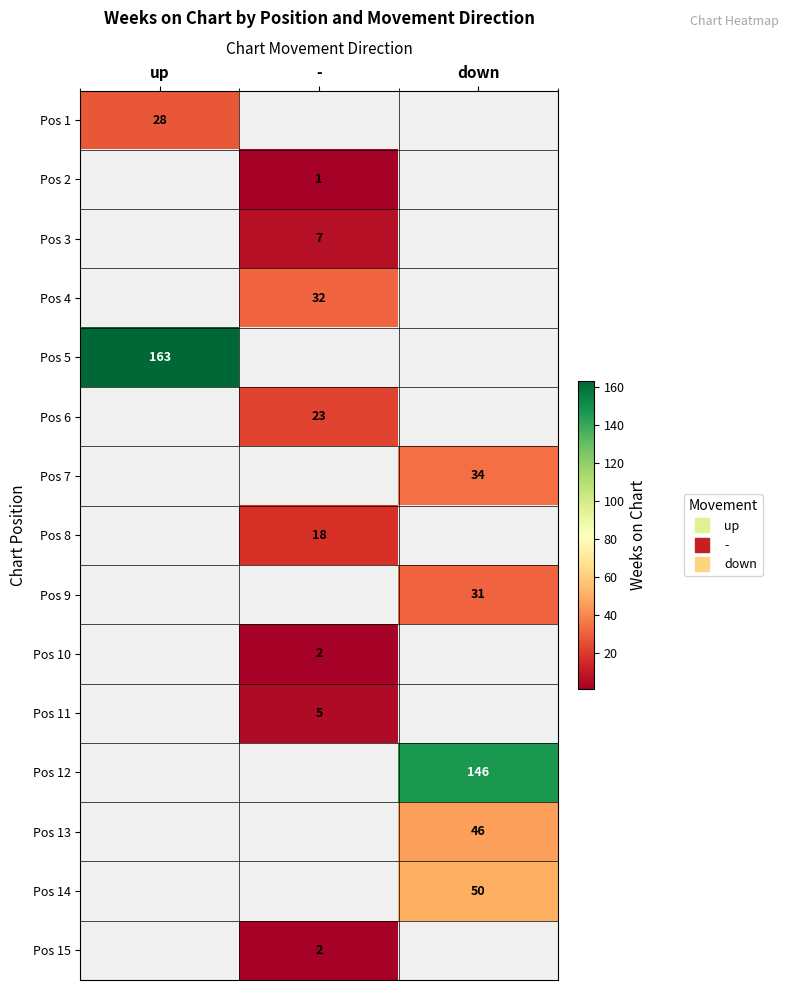

At how many categories does at least one series exceed 37?

2